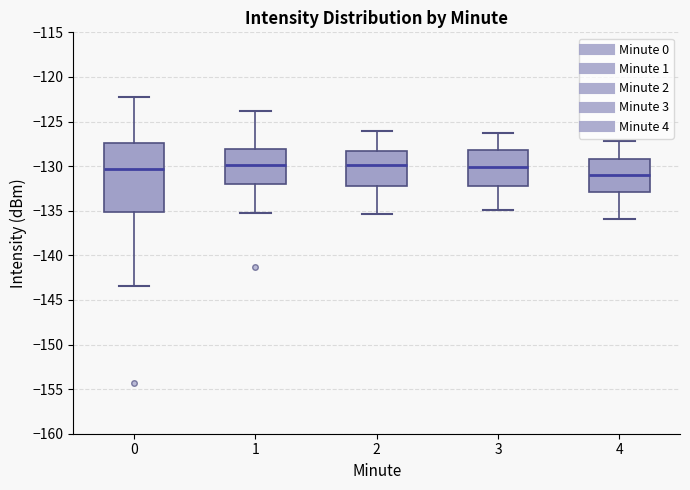

Where is the lower edge of the box at x = 3 on the y-axis? The values are not printed on the chart, so give them approximately, as read against the axis.

-132.5